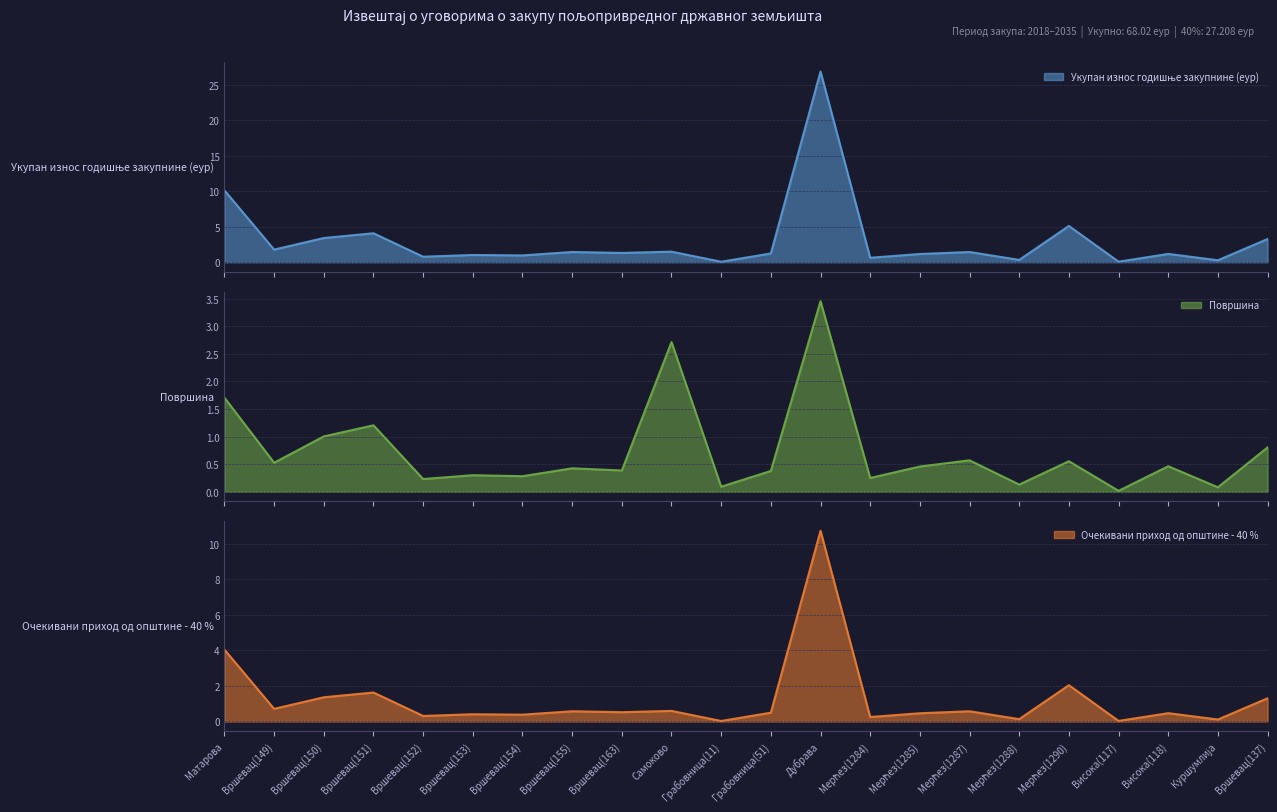

At how many categories does at least one series exceed 15?

1